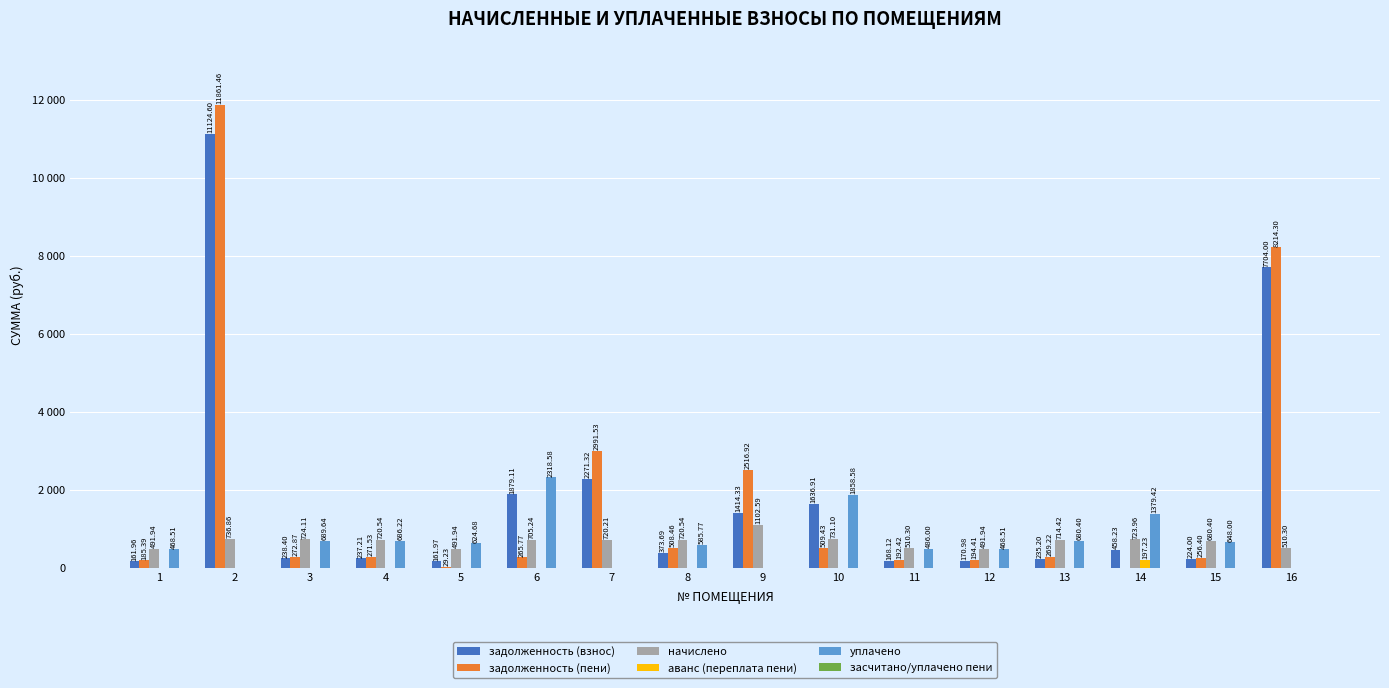

What is the sum of the задолженность (взнос) values at 11 and 15?

392.1